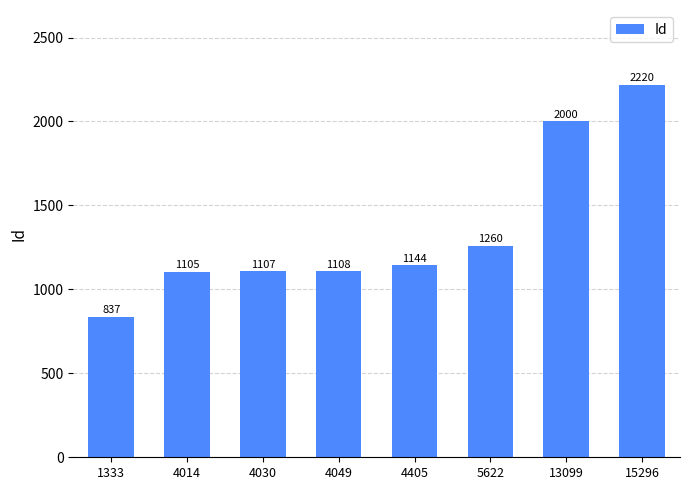

What is the approximate value at 4030?

1107